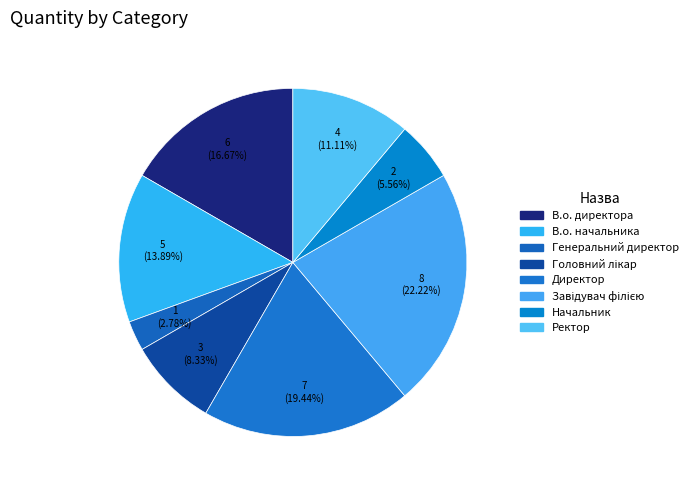

What is the total percentage of Начальник and Директор?

25.0%